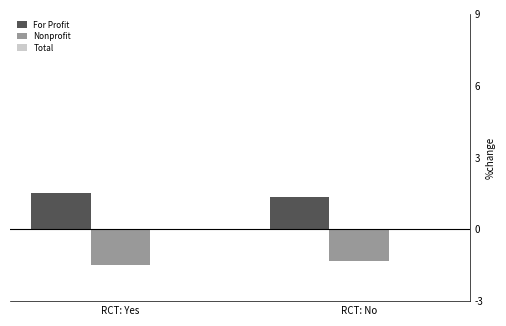

Which series has the largest total across all categories?

For Profit